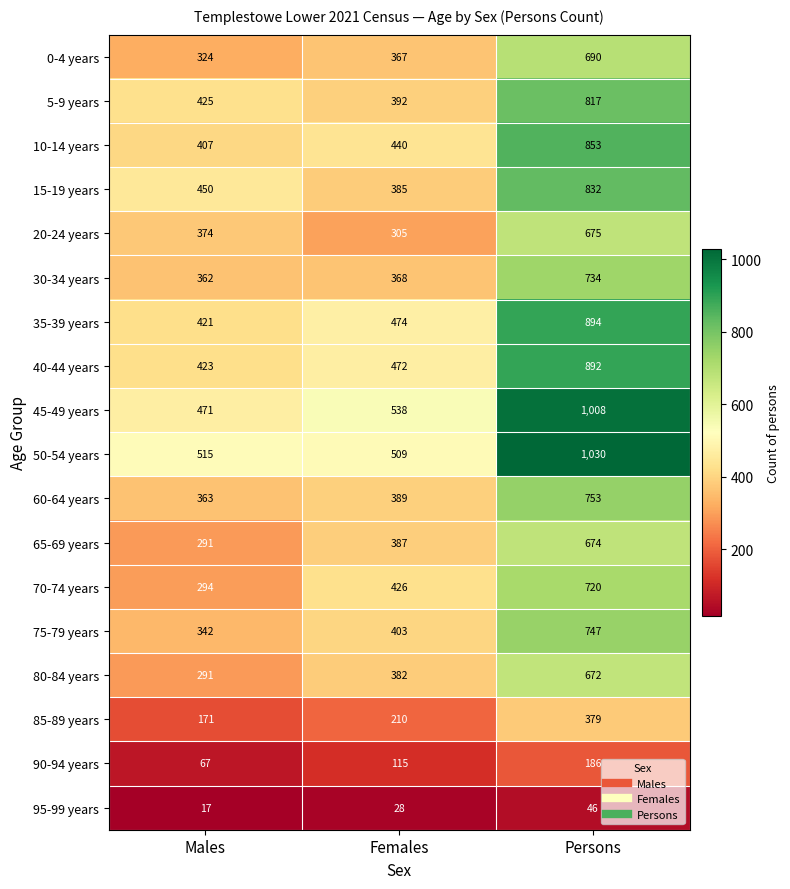

Rank the categories by 15-19 years value from highest to lowest.

Persons, Males, Females